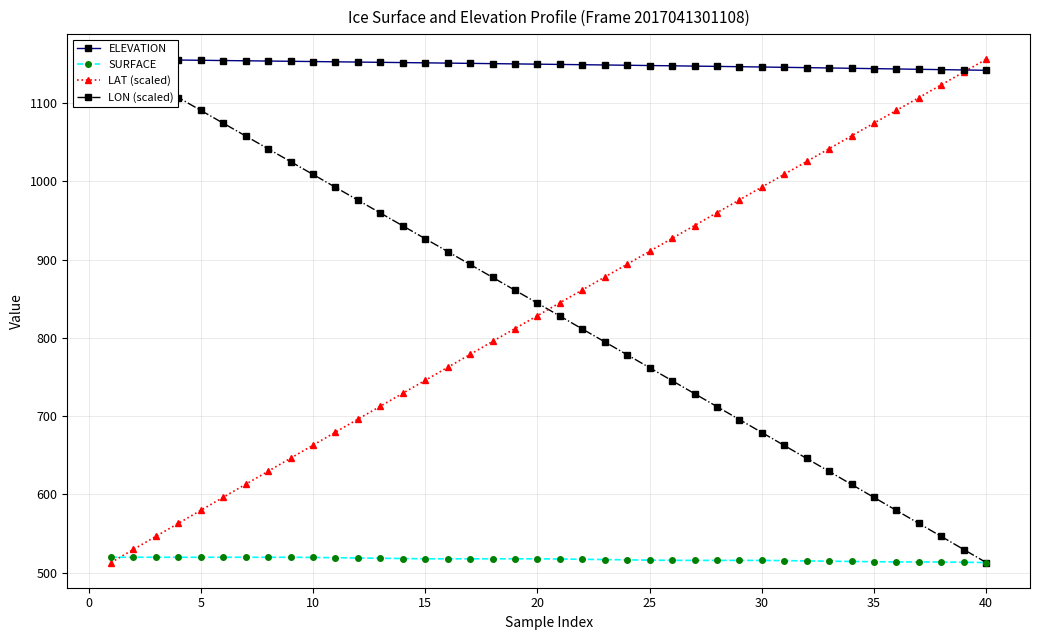

What is the lowest value of the LAT (scaled) series?

512.9